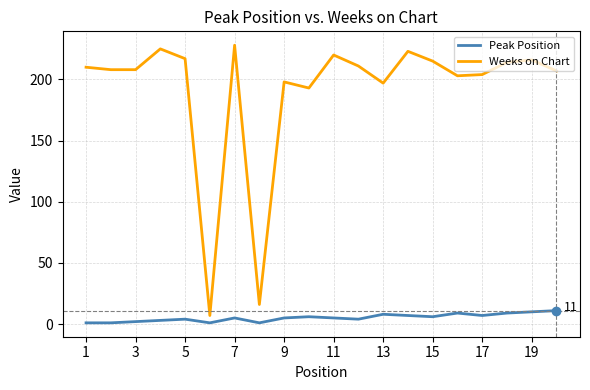

What is the difference between the maximum and minimum values in the Weeks on Chart series?

221